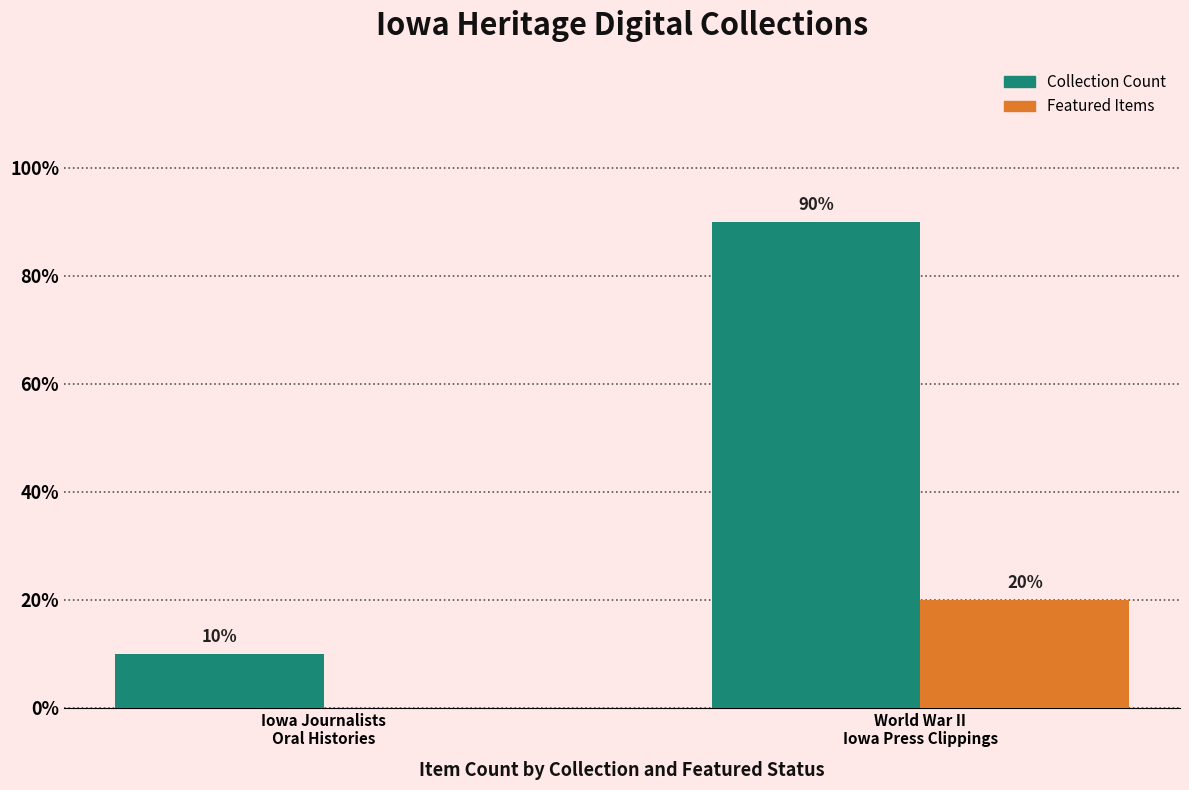

Does the chart contain stacked bars?

No